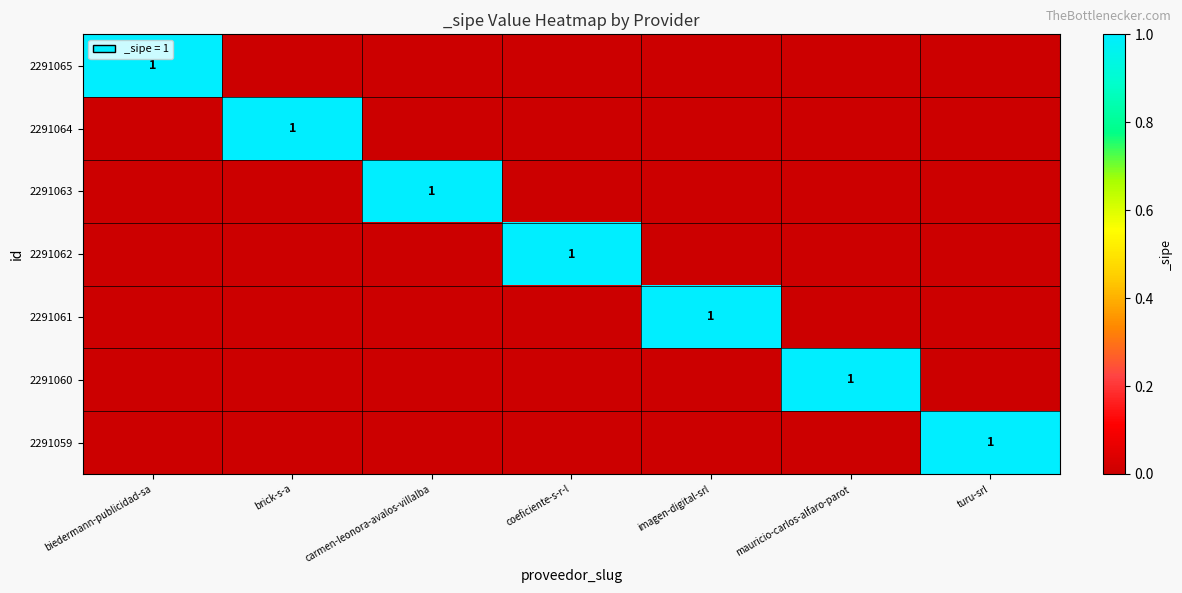

Between brick-s-a and turu-srl, which is larger?

brick-s-a